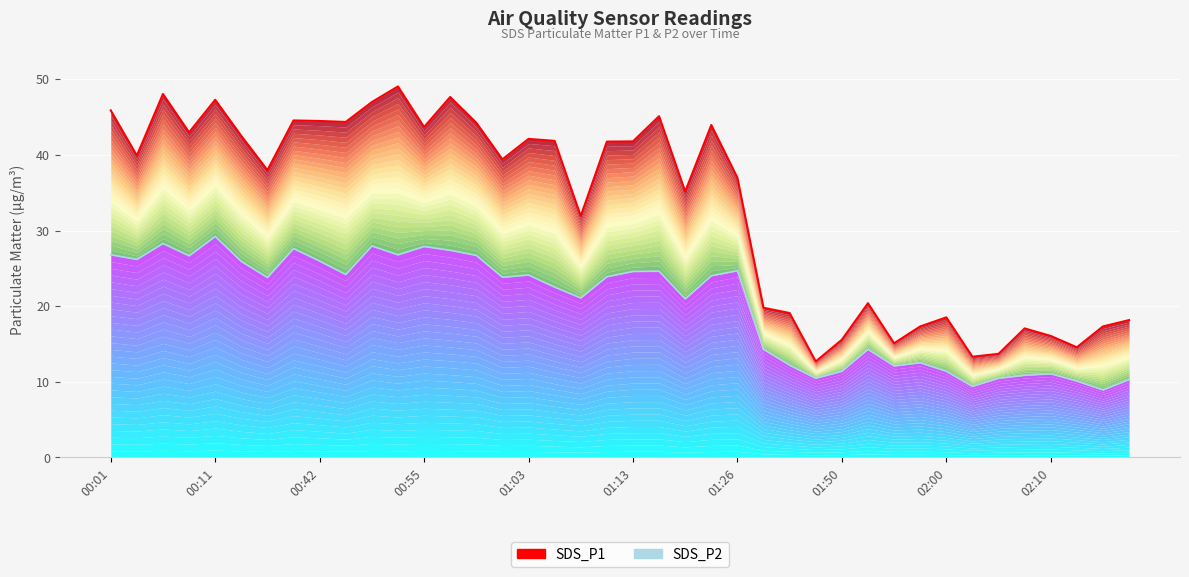

What value does the SDS_P2 series have at 01:50?

11.4